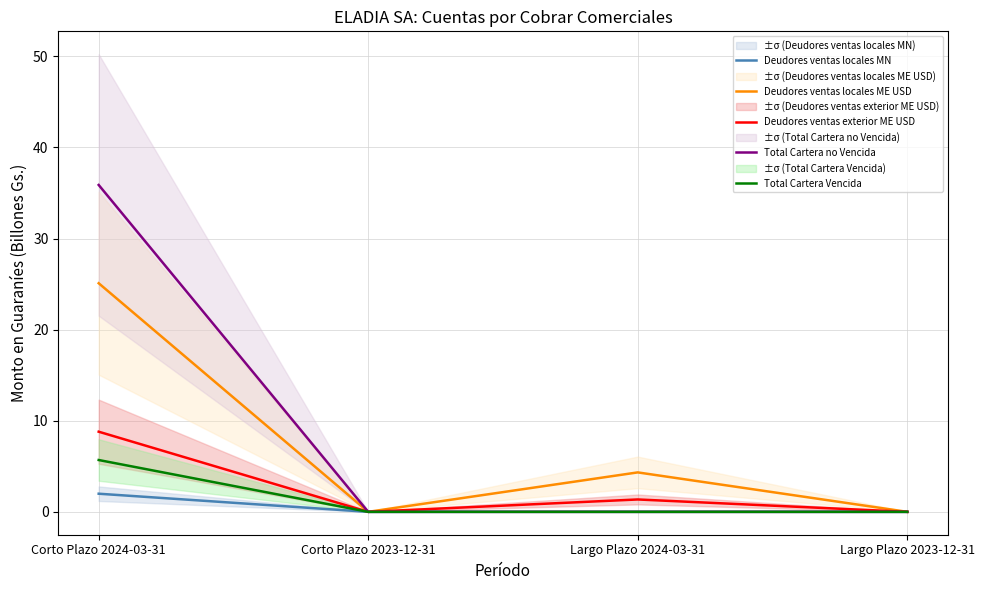

What position from the right is Corto Plazo 2024-03-31?

4